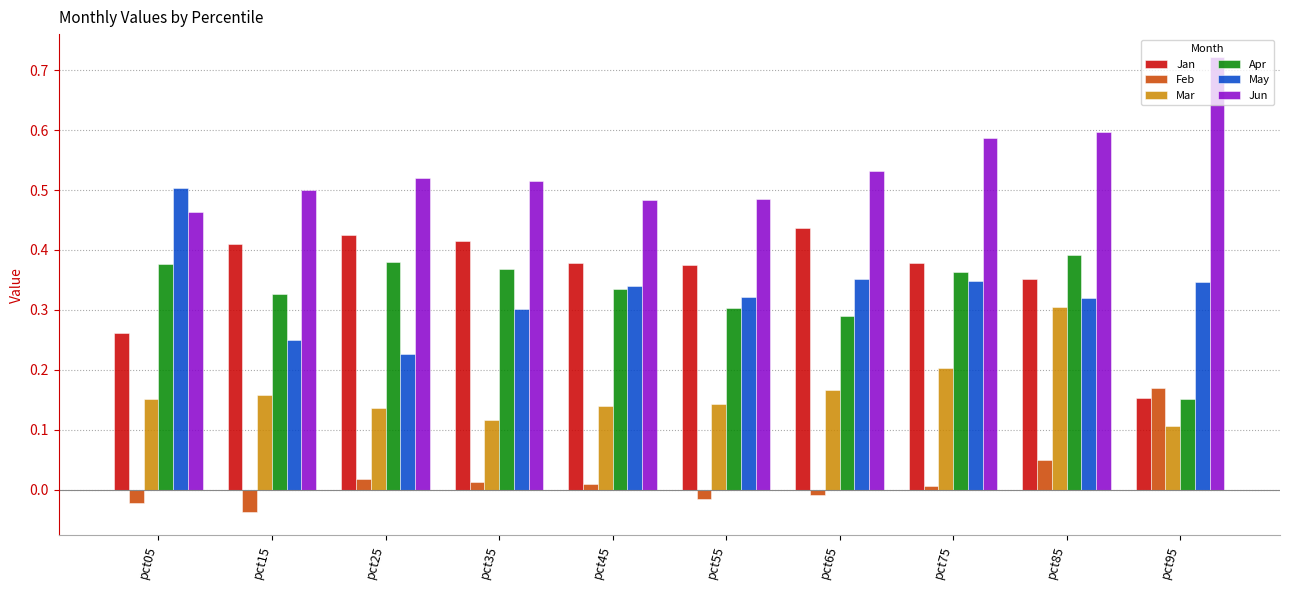

List the series in order of their peak value, lowest first.

Feb, Mar, Apr, Jan, May, Jun